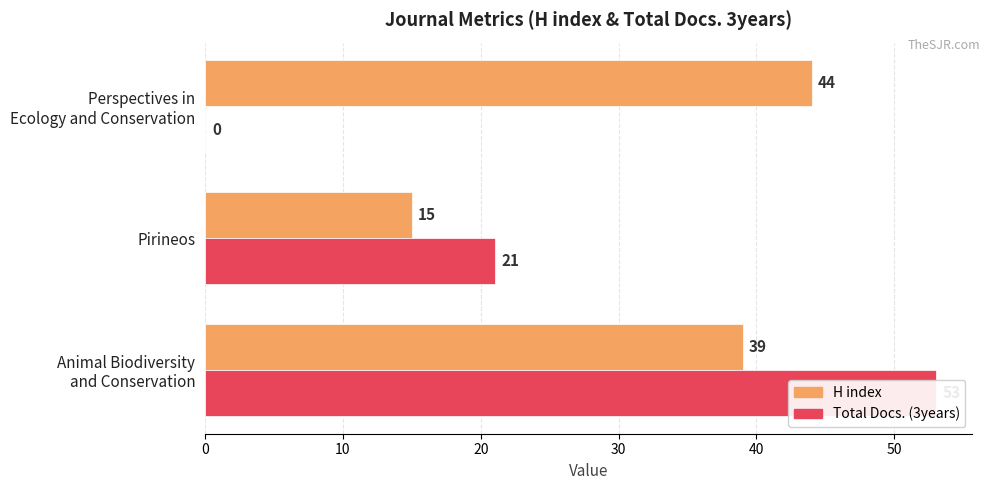

What is the difference between the second highest and minimum values in the Total Docs. (3years) series?

21